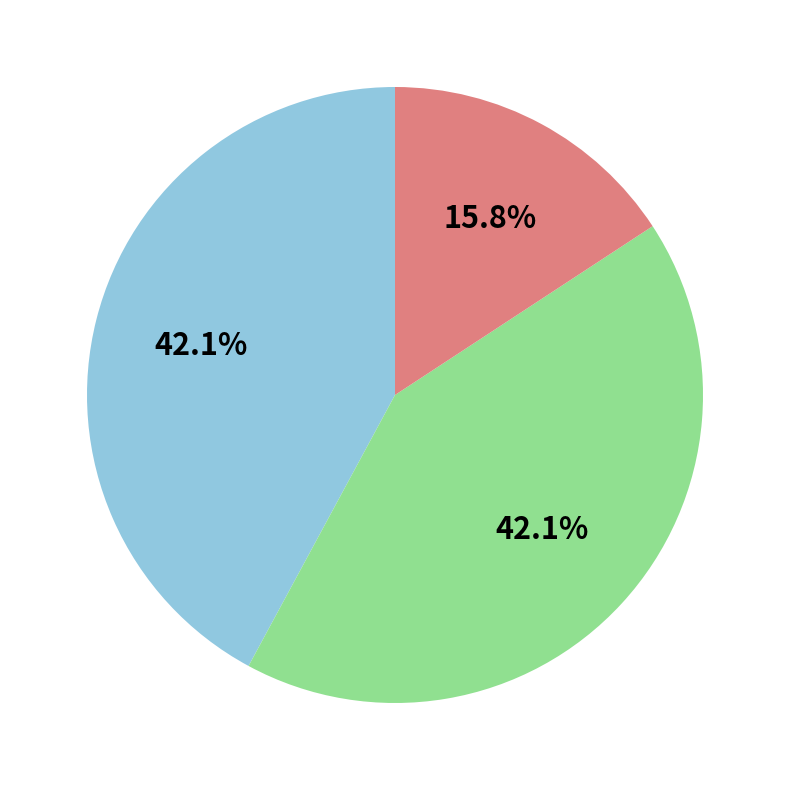

How many slices are in this pie chart?

3